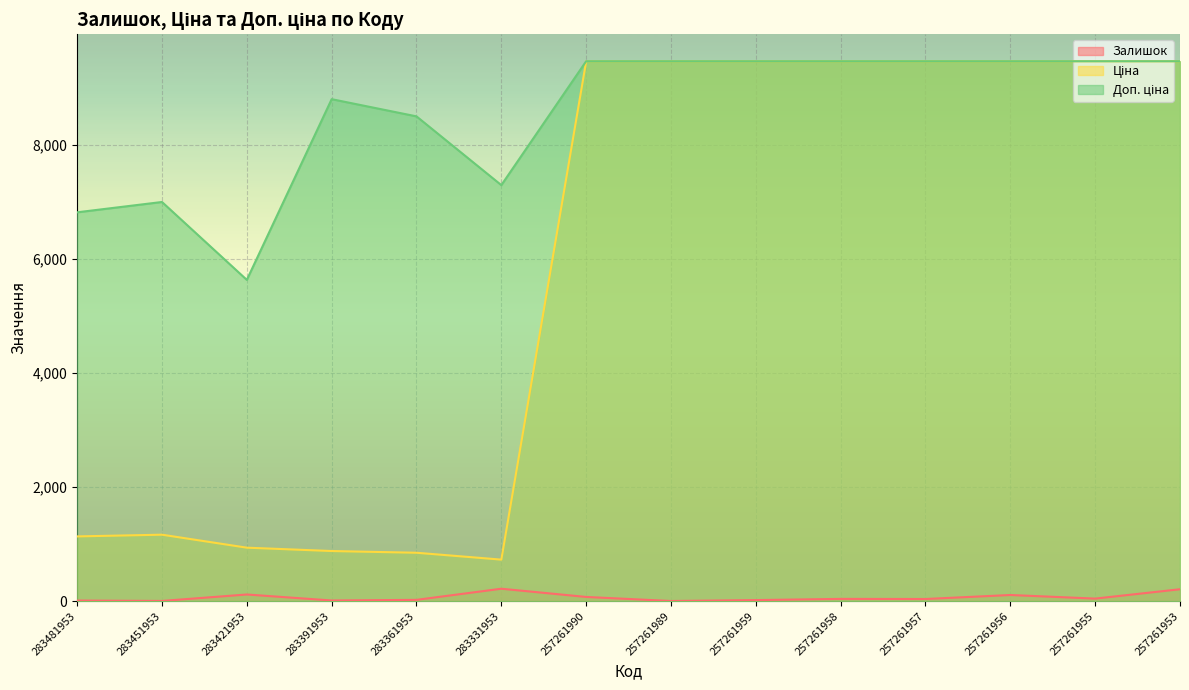

How many interior local peaks does the Залишок series have?

4